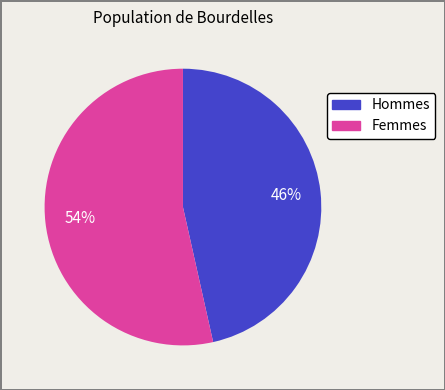

Rank the categories by value from lowest to highest.

Hommes, Femmes